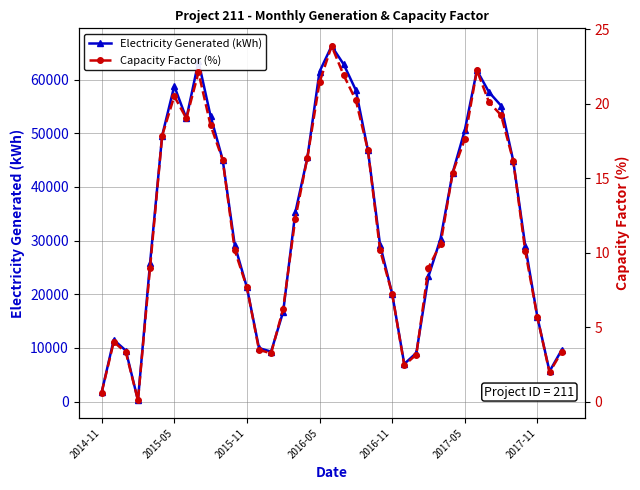

True or false: Electricity Generated (kWh) has more than 1 interior local peaks.

True